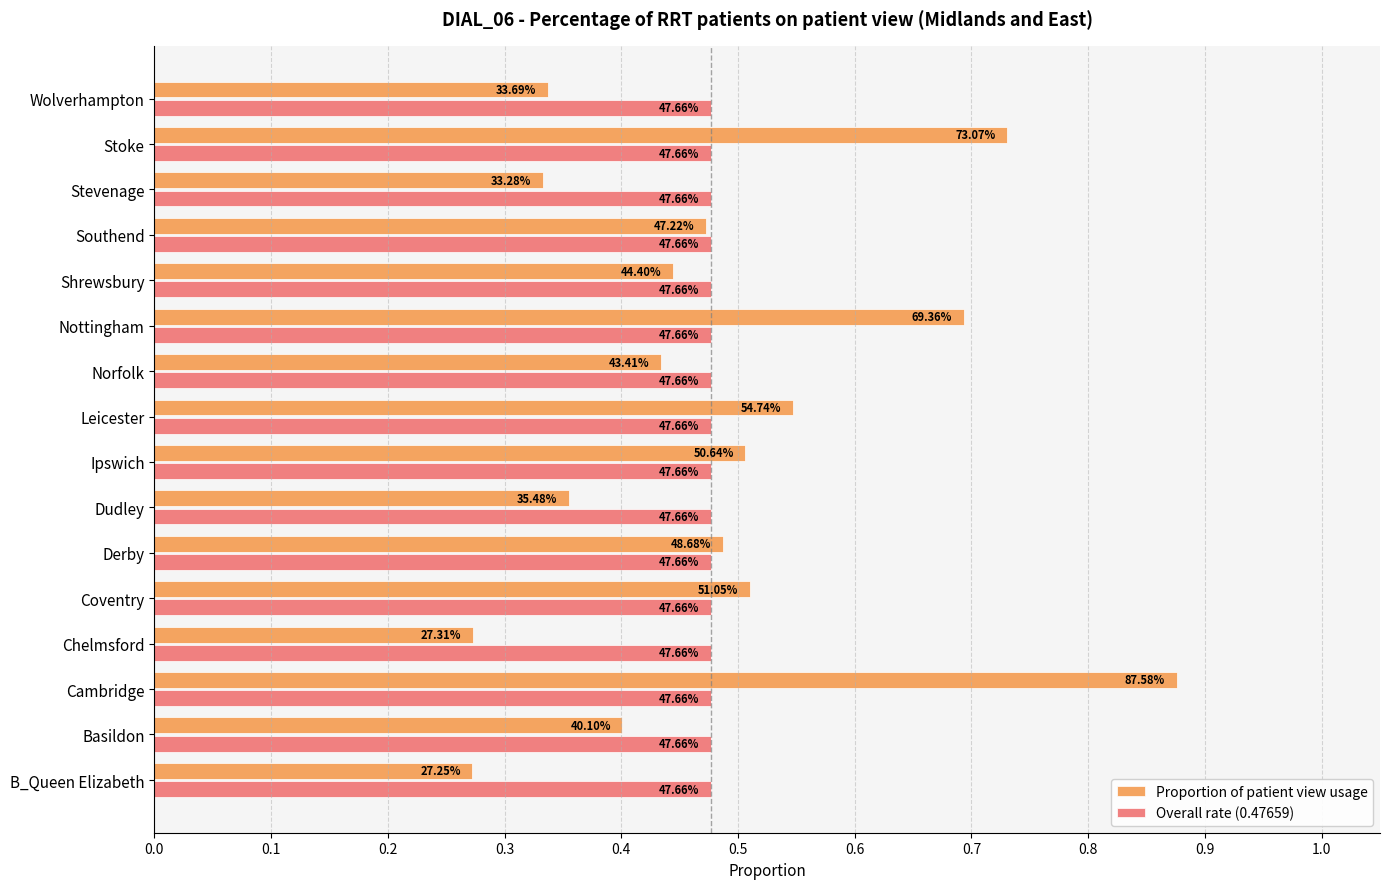

What is the value of the Proportion of patient view usage bar at the 13th from the left?

0.5